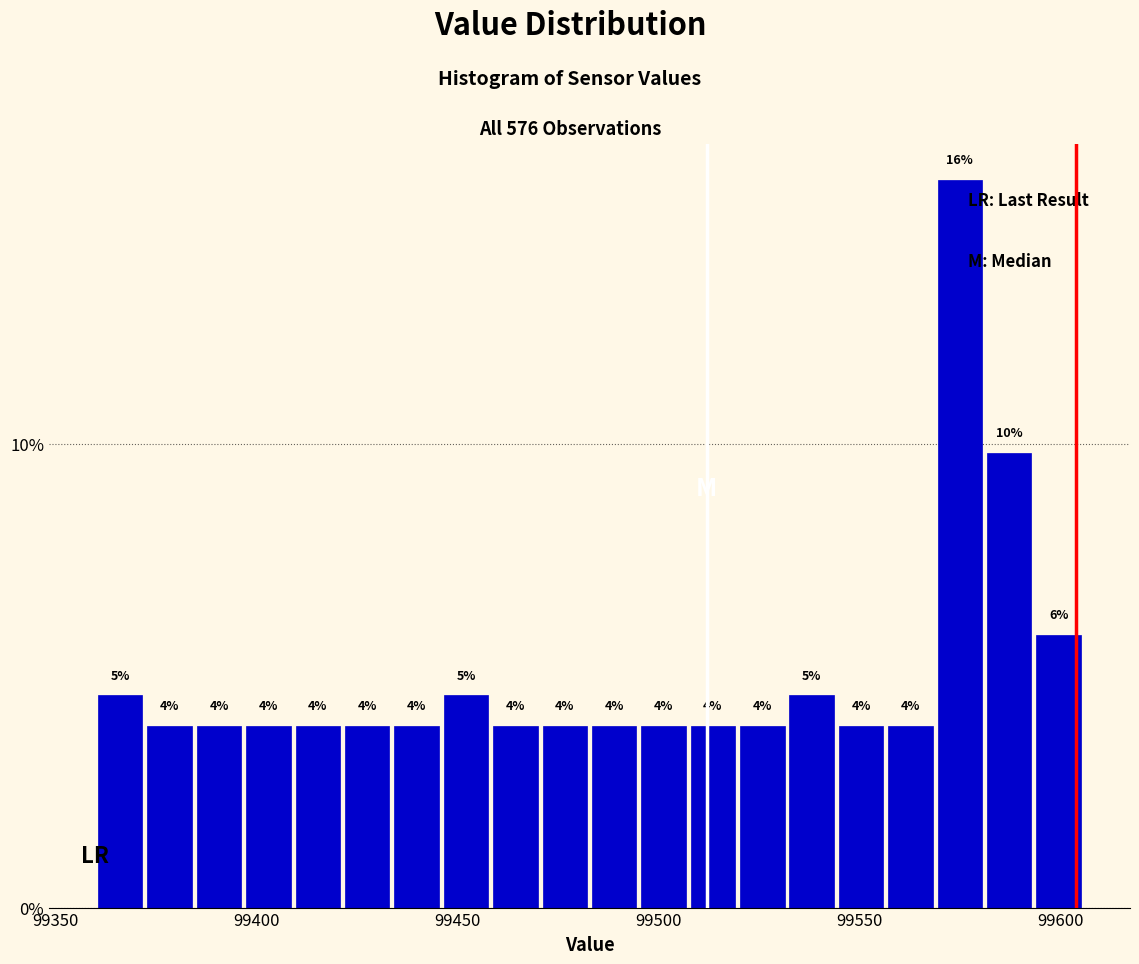

Around what value on the x-axis is the tallest bar? Give the approximate position of its centre, as read against the axis.

99575